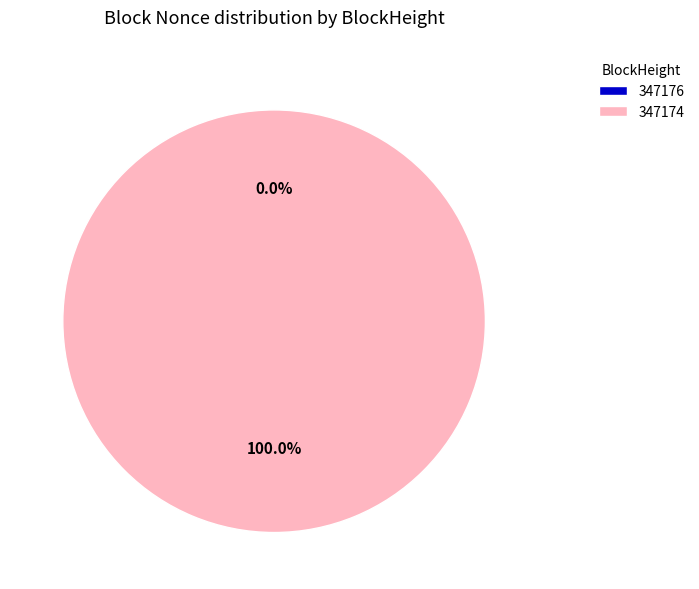

How many segments does this pie chart have?

2